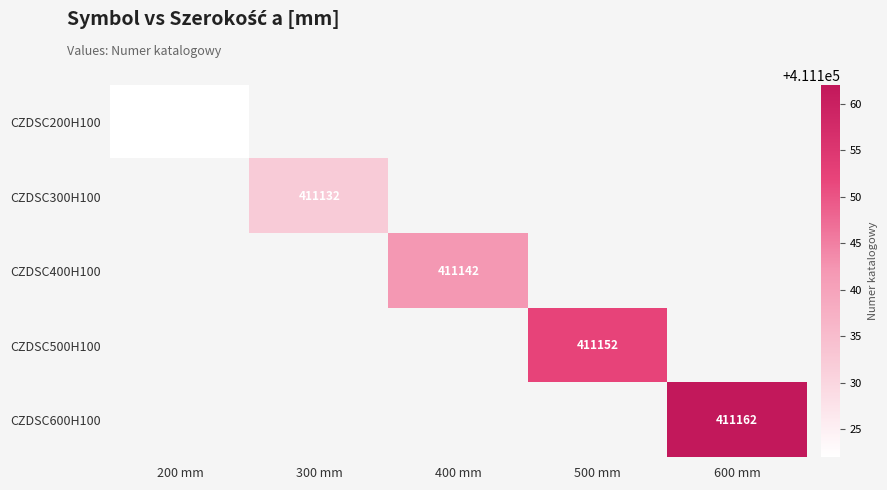

How many distinct data groups are displayed?

5